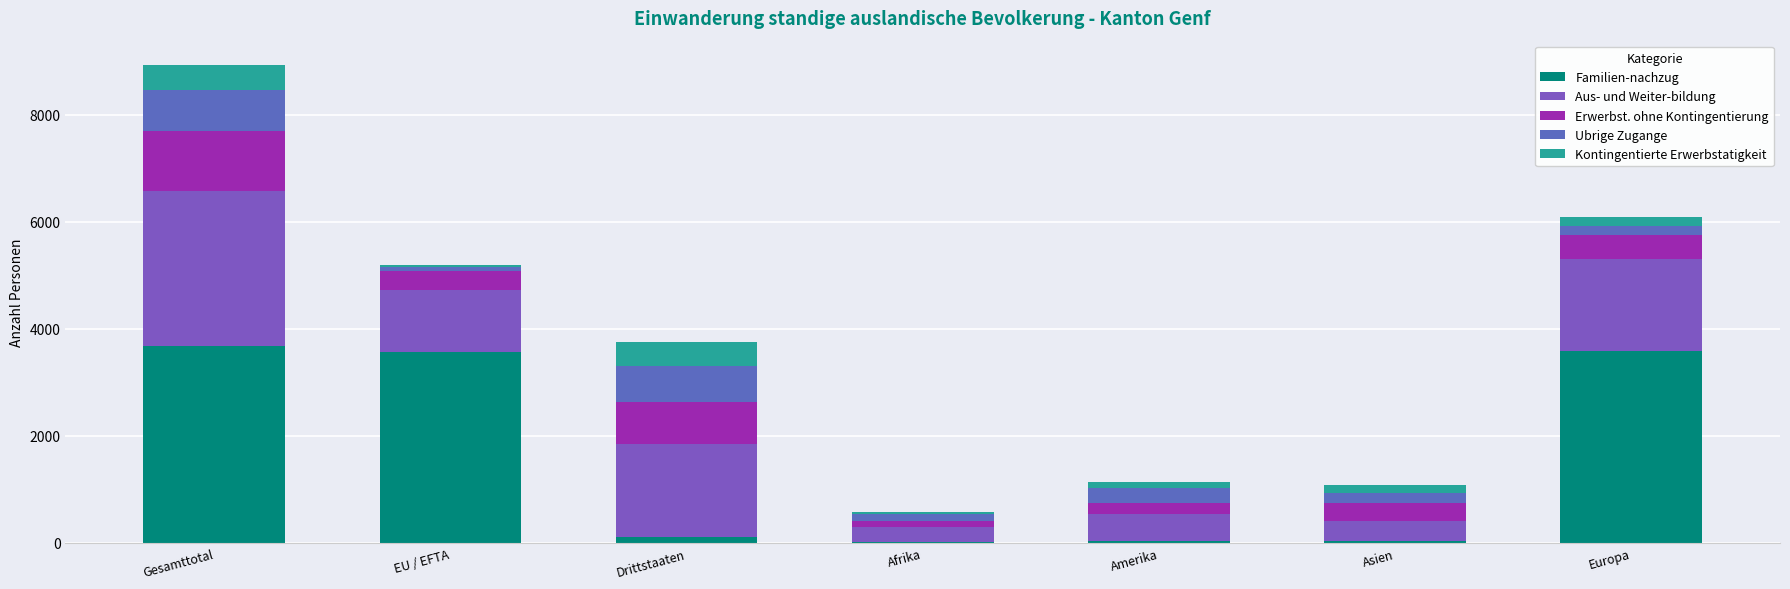

True or false: Ubrige Zugange has a value of 1036 at Gesamttotal.

False